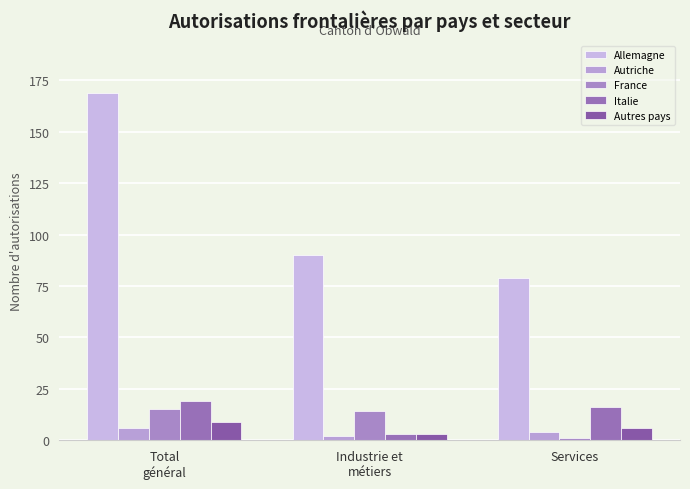

True or false: Italie has a value of 19 at Total
général.

True